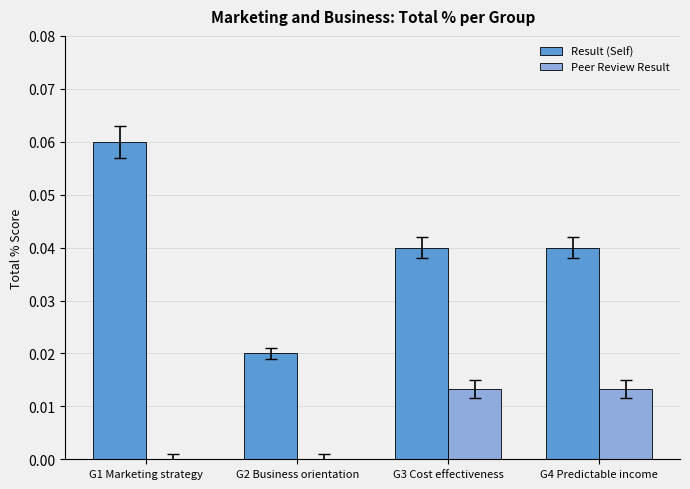

Is the value of Result (Self) at G1 Marketing strategy greater than the value of Peer Review Result at G4 Predictable income?

Yes